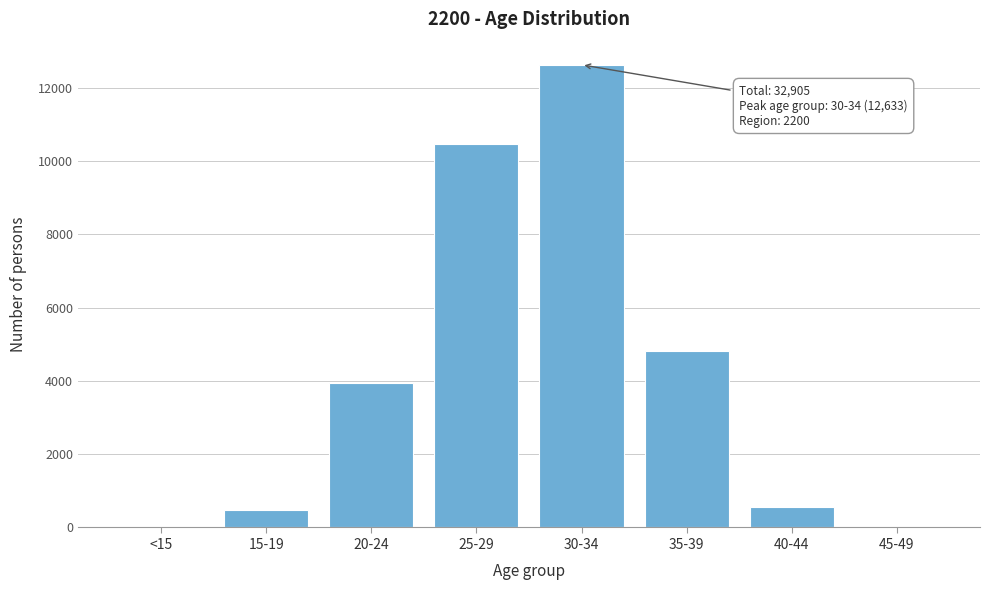

Approximately how many times larger is the value at 30-34 compared to 25-29?

1.2